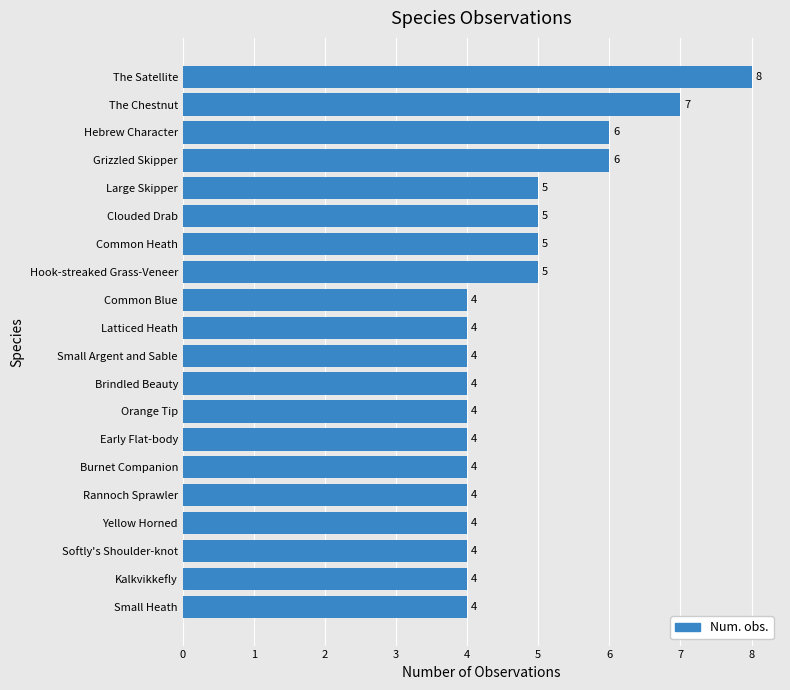

The value at Kalkvikkefly is 4. True or false?

True